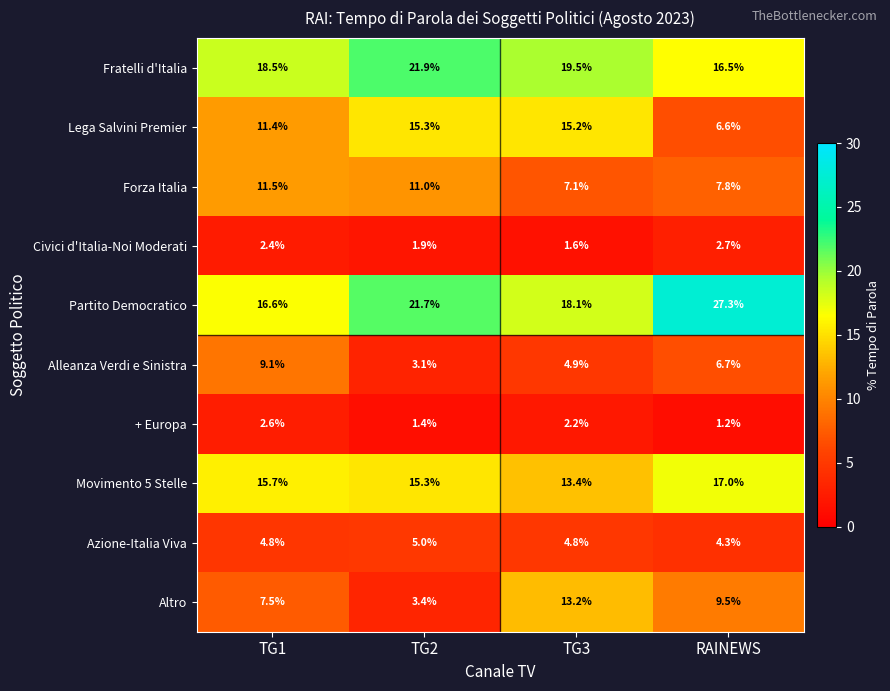

What is the difference between the maximum and second lowest values in the Lega Salvini Premier series?

3.9